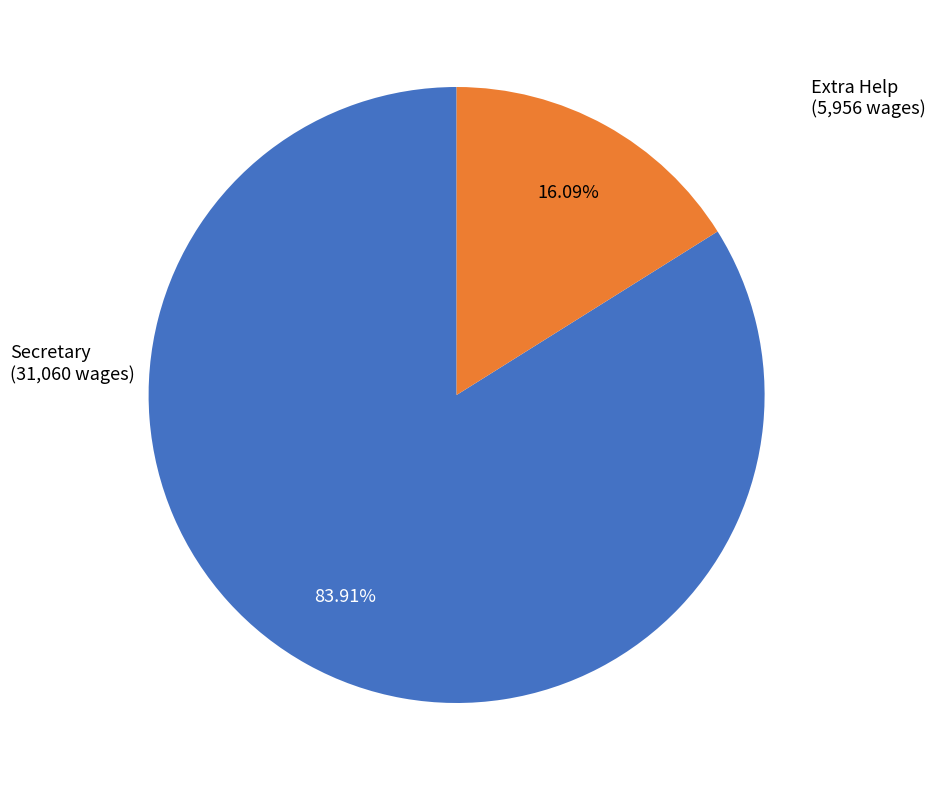

Does any single category account for the majority?

Yes